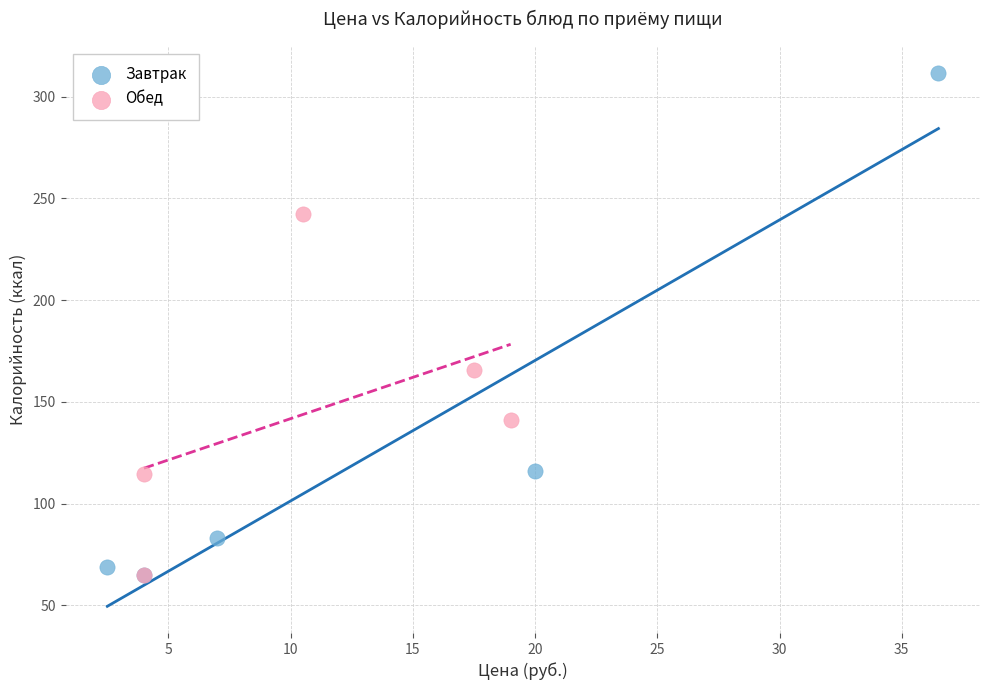

Which series has the largest Y range (max minus min)?

Завтрак